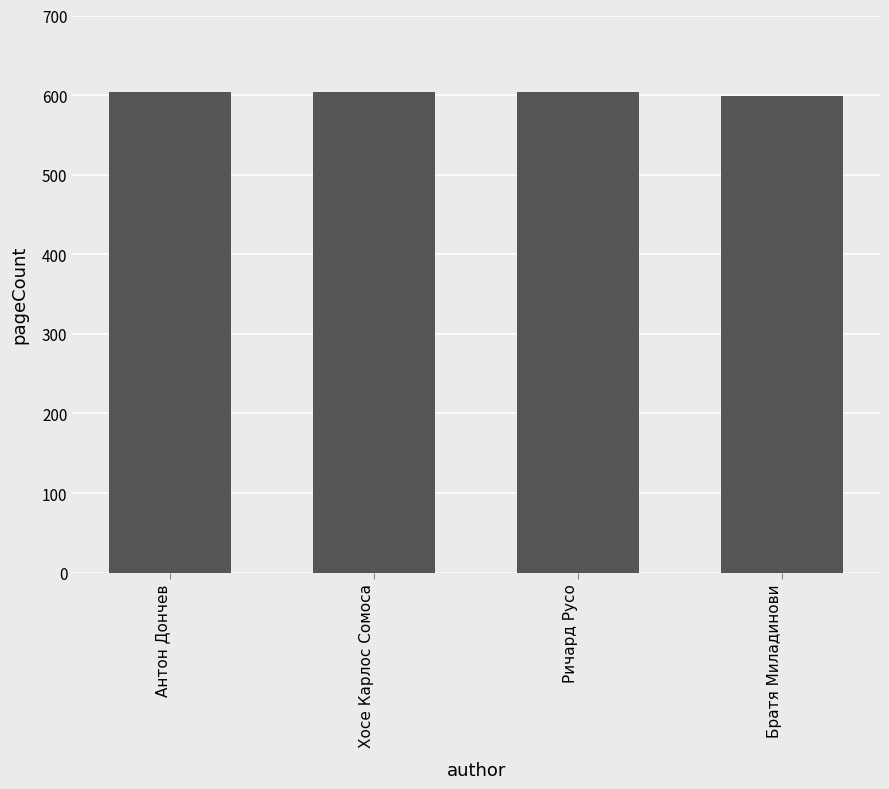

Does the chart contain any negative values?

No